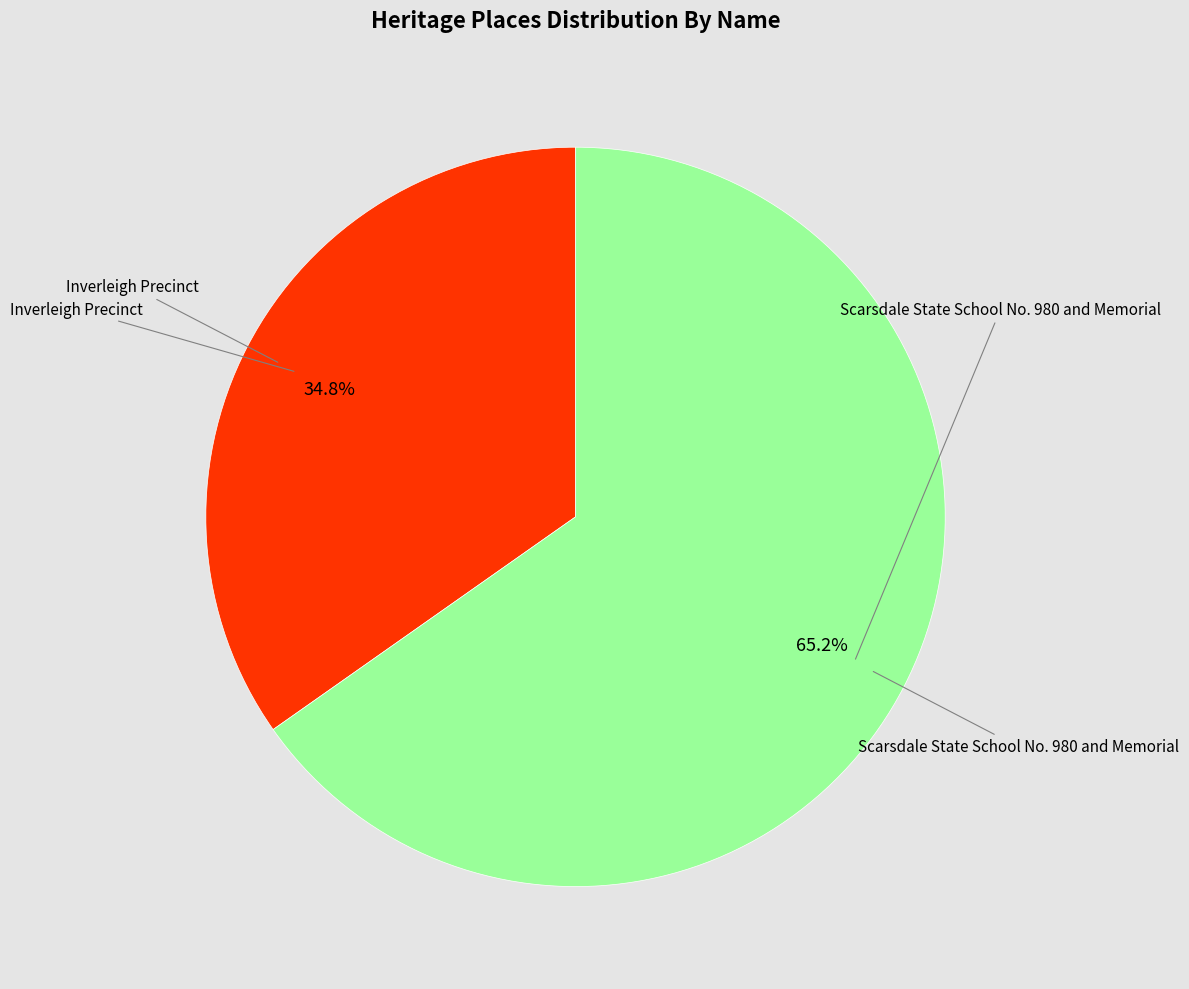

Does any single category account for the majority?

Yes